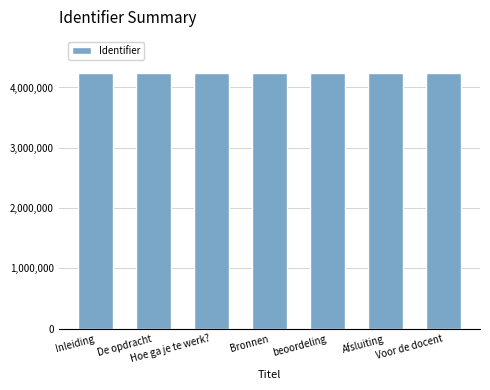

Read the value at De opdracht.

4246618